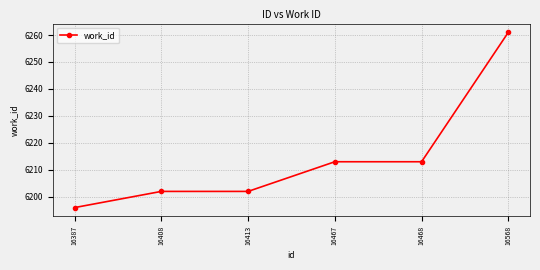

What is the ratio of the value at 16468 to the value at 16408?

1.0